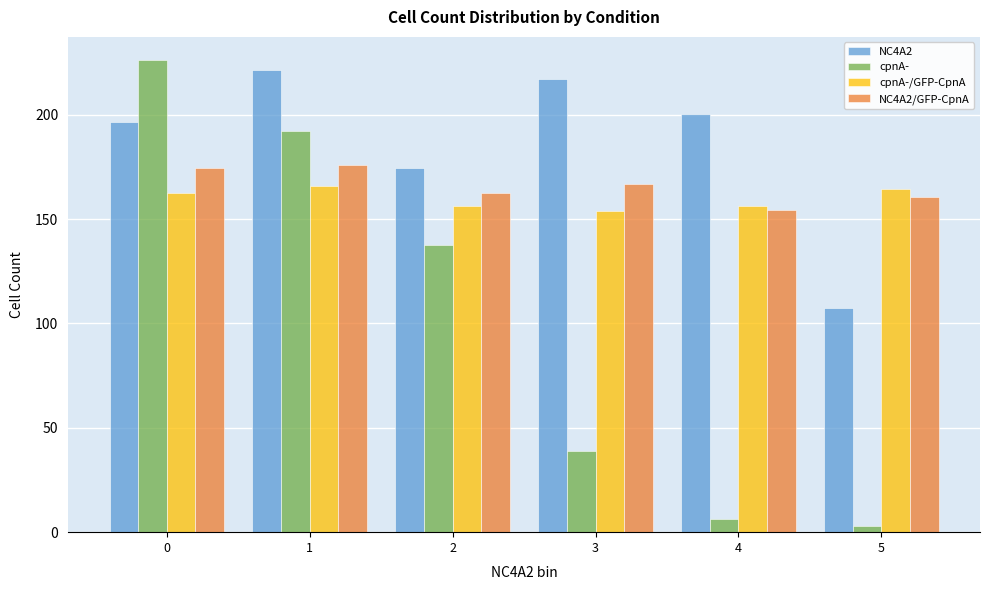

Reading left to right, transcribe all the data shown in this chart.

NC4A2: 196.7	221.3	174.3	217.0	200.3	107.3
cpnA-: 226.0	192.0	137.7	38.7	6.2	3.0
cpnA-/GFP-CpnA: 162.7	165.7	156.3	153.7	156.3	164.3
NC4A2/GFP-CpnA: 174.3	176.0	162.7	167.0	154.3	160.7